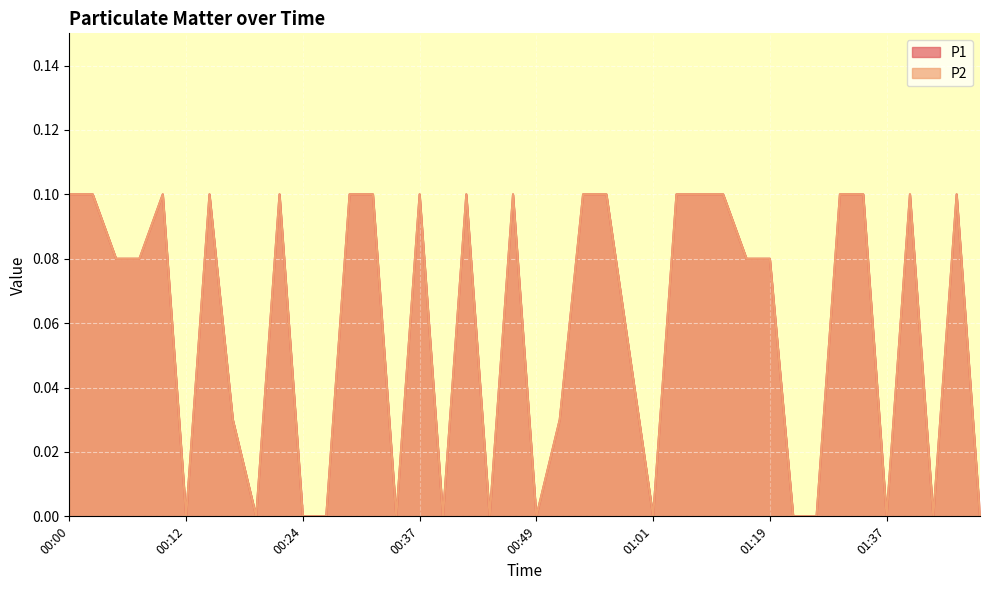

What is the label of the 27th point from the left?

01:09